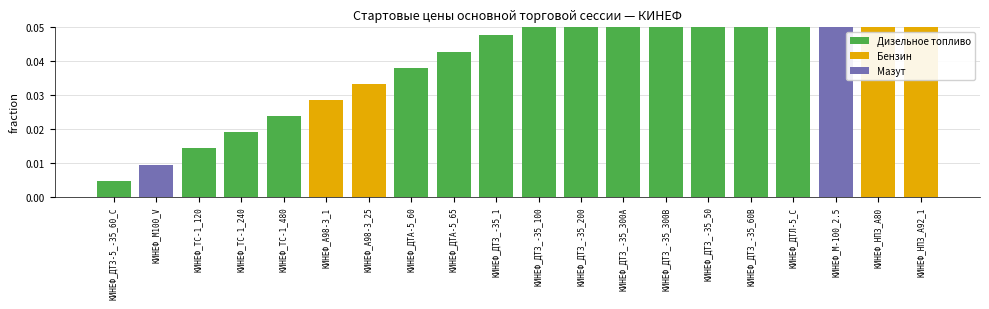

What is the label of the 14th bar from the left?

КИНЕФ_ДТЗ_-35_300В